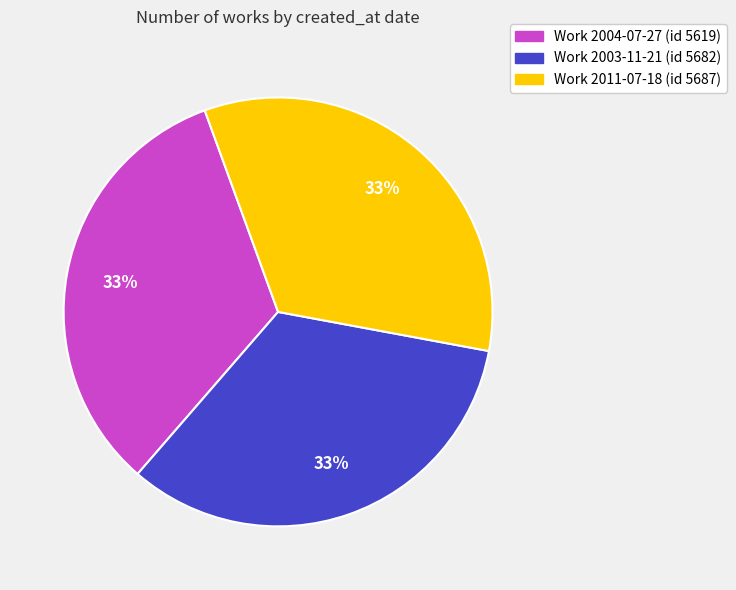

How many segments does this pie chart have?

3